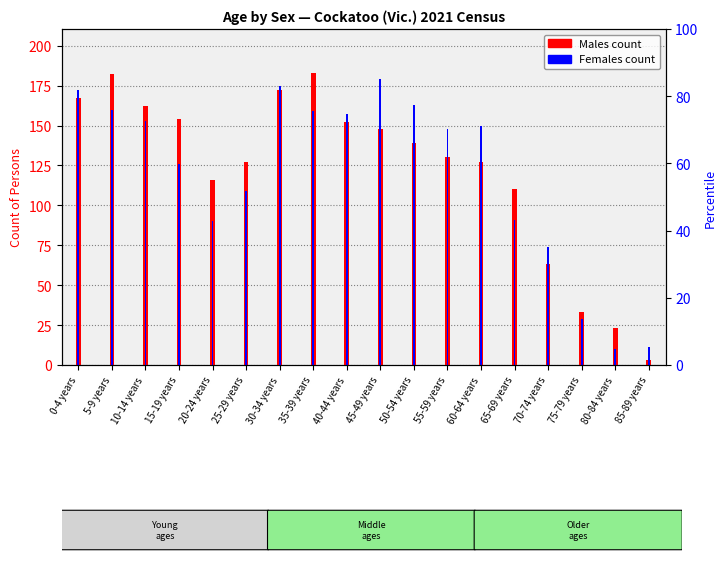

What is the difference between the second highest and minimum values in the Females series?

165